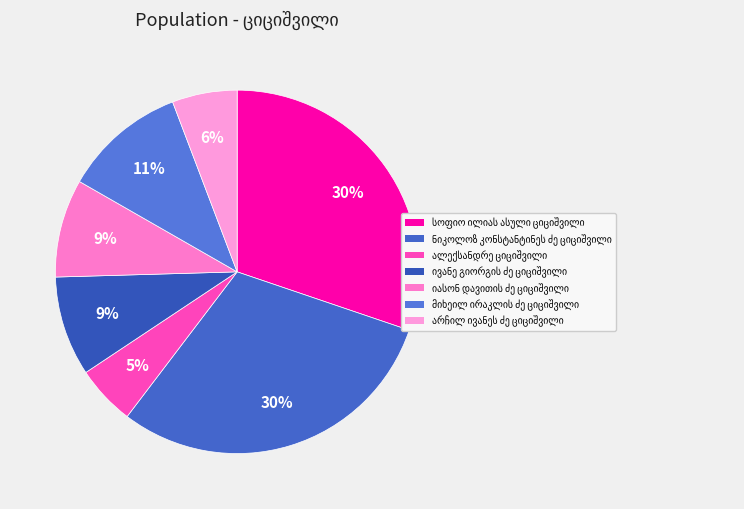

Count the number of slices in the pie.

7